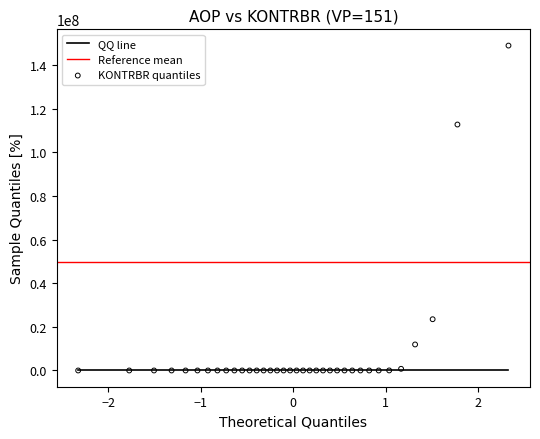

What Y value in the scatter plot is closest to 74475873?

112759436.2